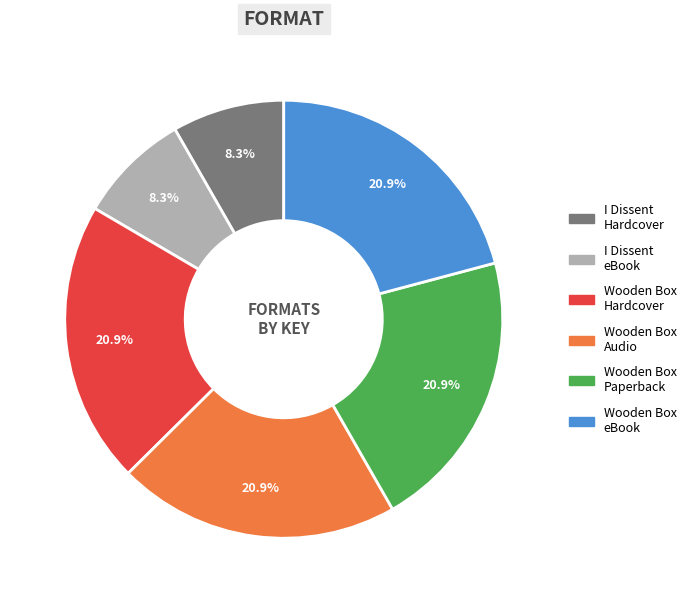

Is there any slice that represents more than half of the pie?

No